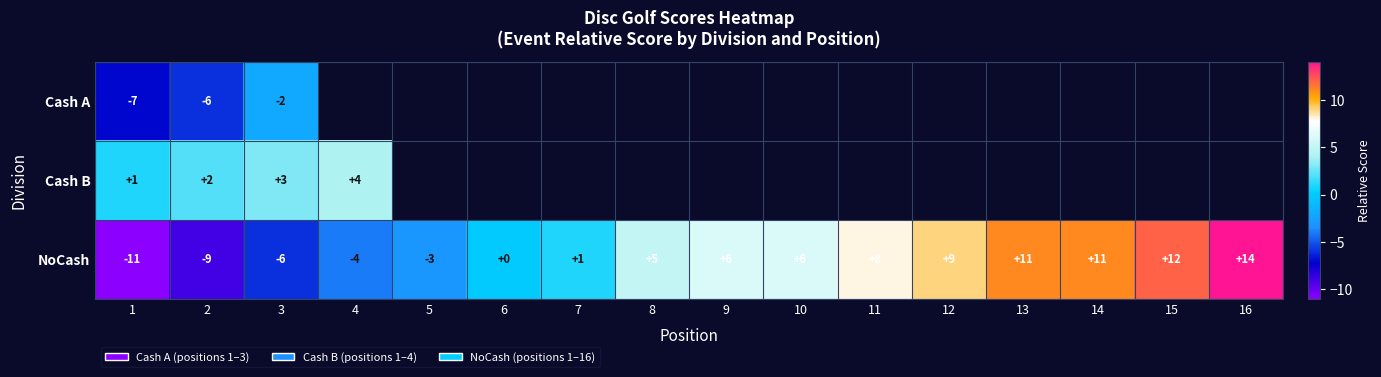

Between 1 and 2, which series saw the biggest shift?

NoCash